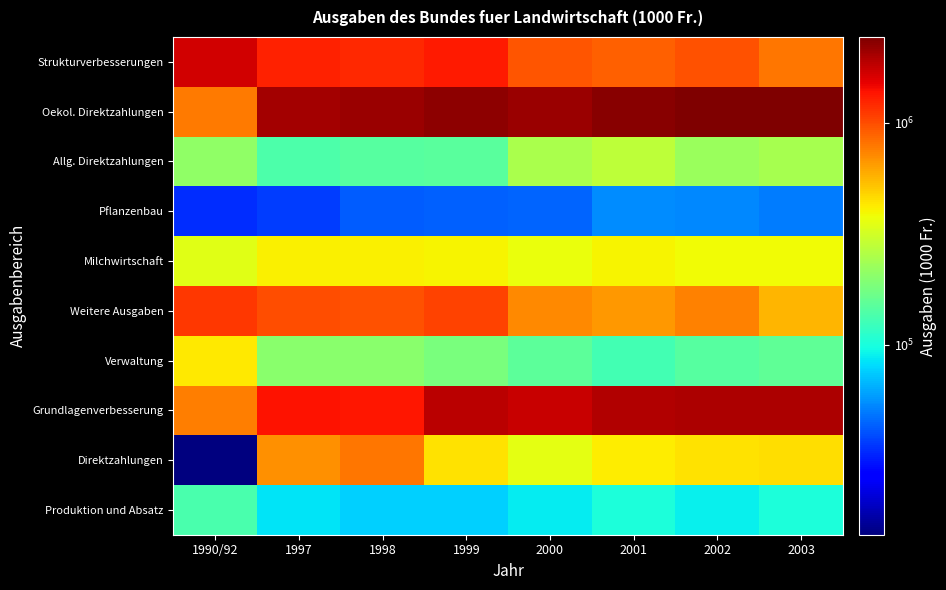

Reading left to right, what are all the values shown in this chart?

Strukturverbesserungen: 1990/92=1684994	1997=1254131	1998=1203247	1999=1317539	2000=954696	2001=901557	2002=978619	2003=798028
Oekol. Direktzahlungen: 1990/92=772258	1997=2070005	1998=2125689	1999=2285600	2000=2114470	2001=2333575	2002=2428673	2003=2435000
Allg. Direktzahlungen: 1990/92=208761	1997=138824	1998=147153	1999=148467	2000=245503	2001=276588	2002=222820	2003=242353
Pflanzenbau: 1990/92=33429	1997=36271	1998=42479	1999=43262	2000=44492	2001=54056	2002=53590	2003=50322
Milchwirtschaft: 1990/92=348163	1997=408769	1998=407432	1999=402132	2000=368329	2001=396446	2002=383497	2003=381502
Weitere Ausgaben: 1990/92=1127273	1997=982680	1998=966885	1999=1052228	2000=716156	2001=666149	2002=753583	2003=559979
Verwaltung: 1990/92=423819	1997=202086	1998=201619	1999=183180	2000=152826	2001=129040	2002=145901	2003=153964
Grundlagenverbesserung: 1990/92=758332	1997=1375902	1998=1329503	1999=1846188	2000=1758985	2001=1916580	2002=1981432	2003=1980000
Direktzahlungen: 1990/92=13926	1997=694103	1998=796186	1999=439412	2000=355485	2001=416995	2002=447241	2003=455000
Produktion und Absatz: 1990/92=133879	1997=84488	1998=76400	1999=76400	2000=88000	2001=102058	2002=90000	2003=102000